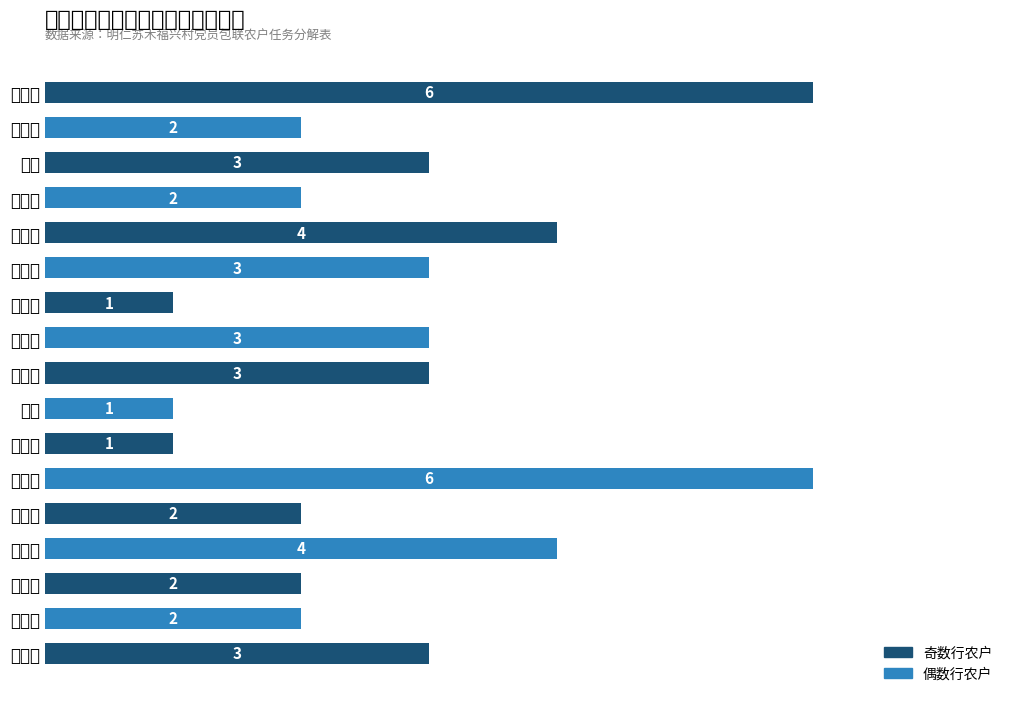

What is the maximum value shown in the chart?

6